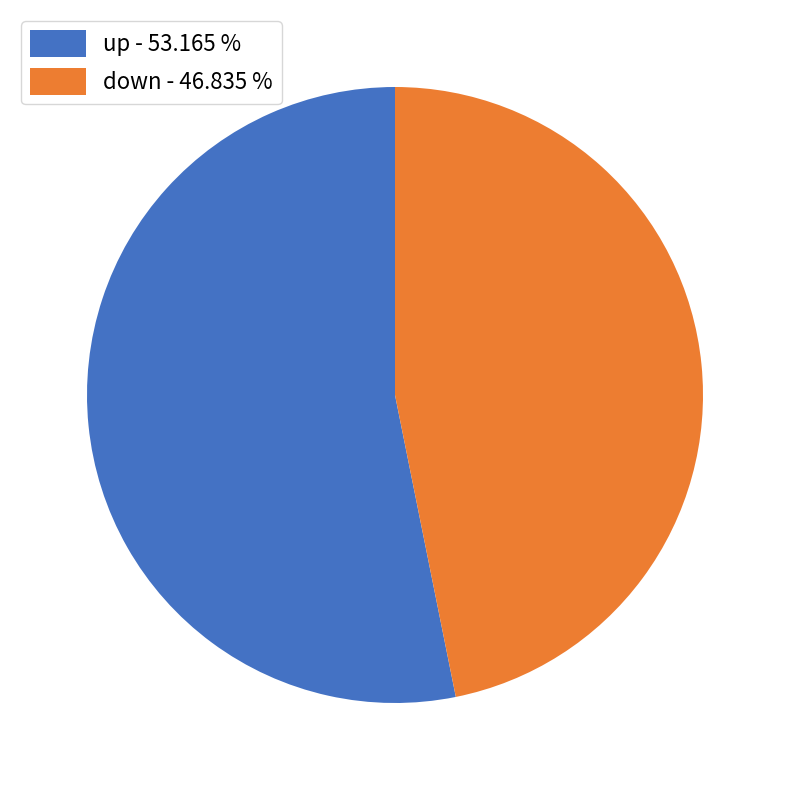

What is the majority slice?

up